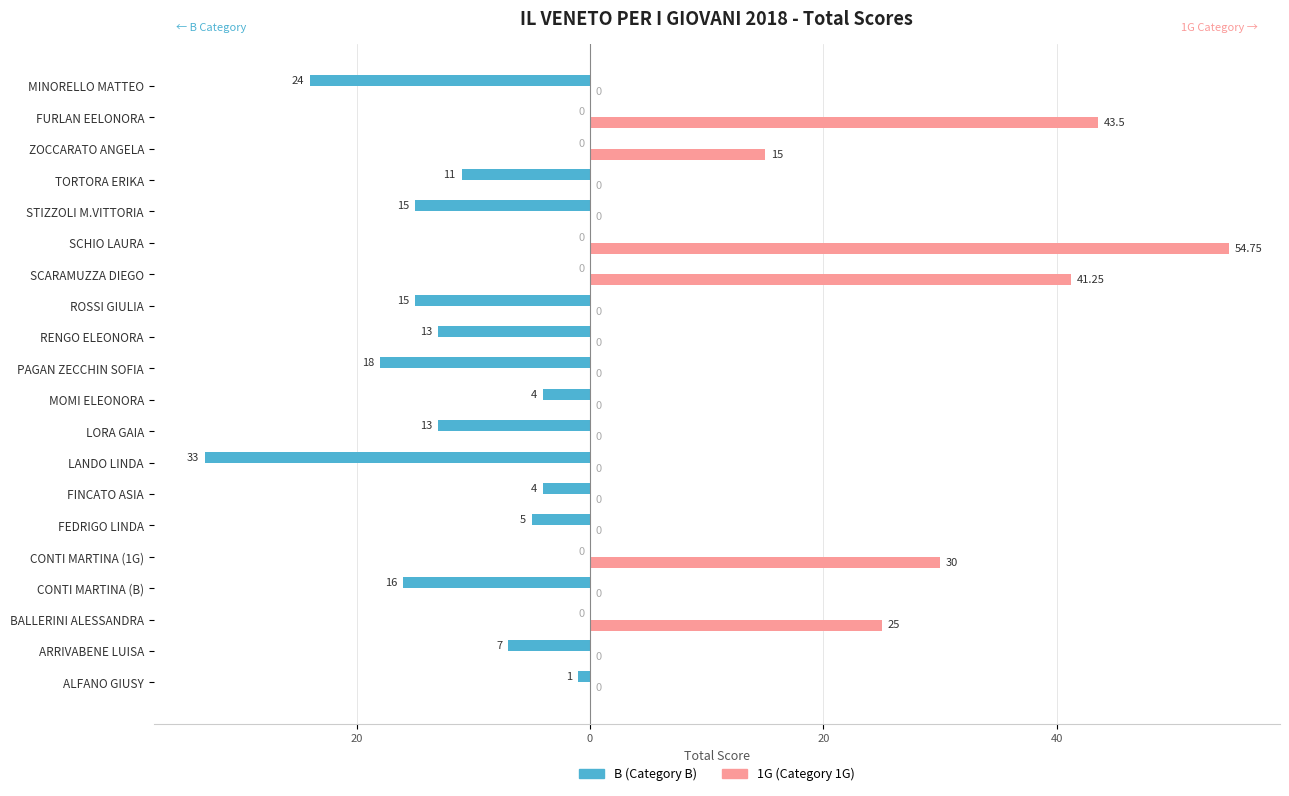

What are all the series names shown in the legend?

B (Category B), 1G (Category 1G)